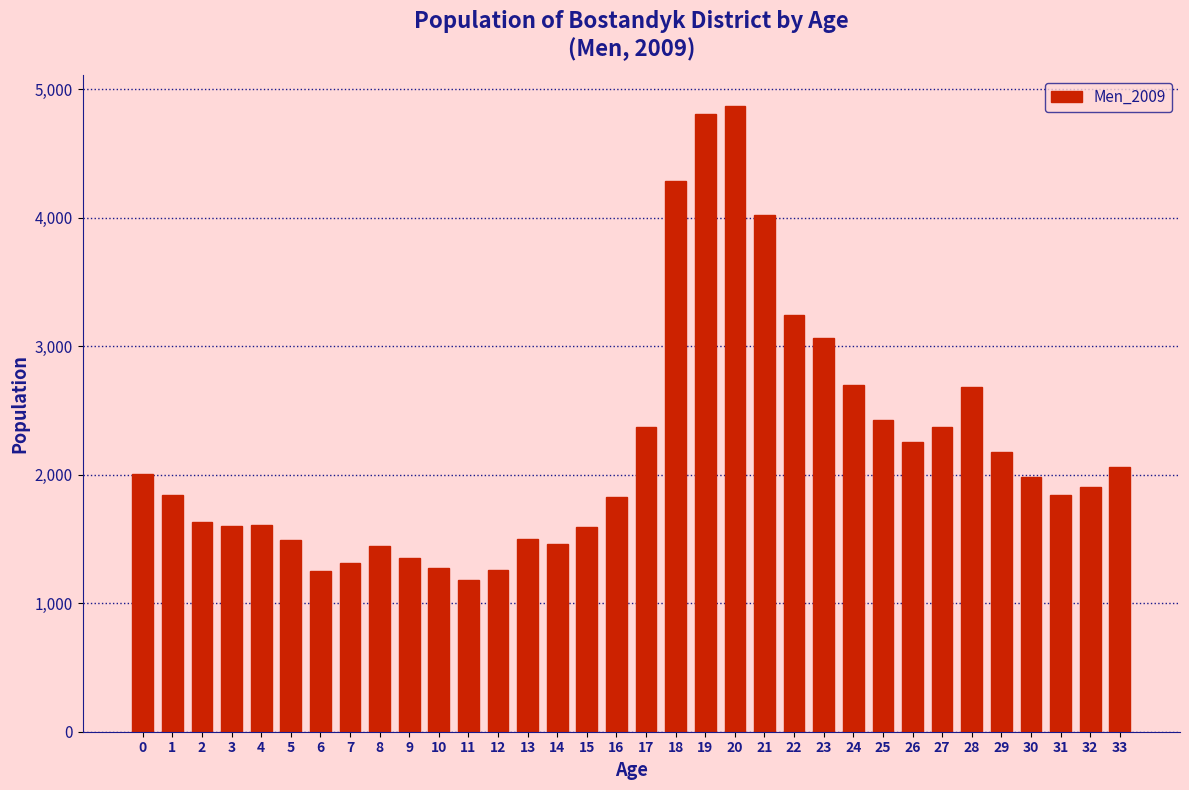

Between 3 and 23, which is larger?

23